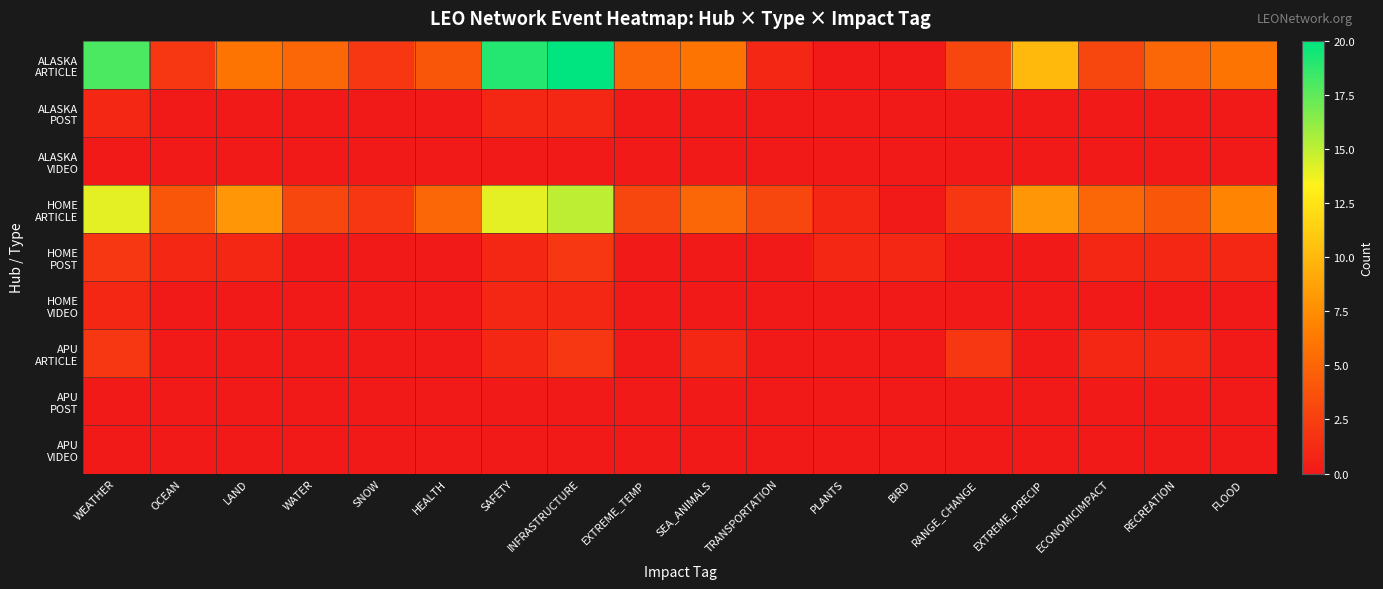

Rank the series by their maximum value, from highest to lowest.

ALASKA ARTICLE, HOME ARTICLE, HOME POST, APU ARTICLE, ALASKA POST, HOME VIDEO, ALASKA VIDEO, APU POST, APU VIDEO